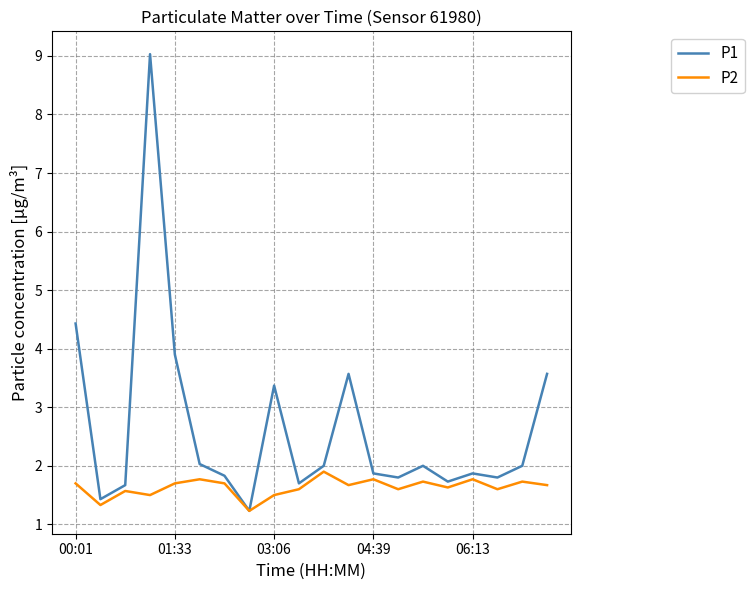

Which series has the widest spread of values?

P1